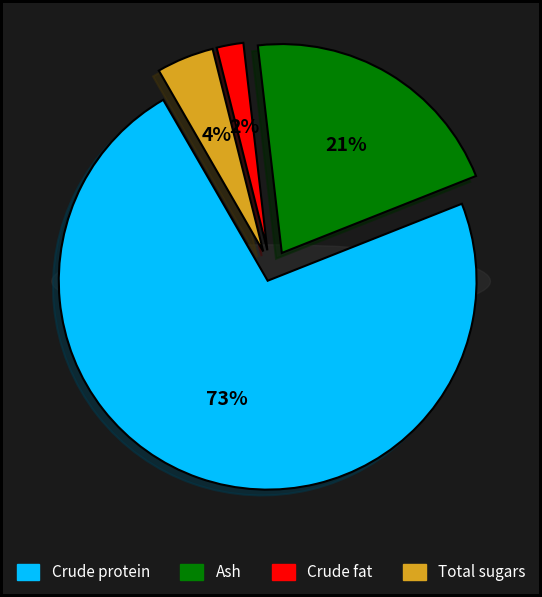

What percentage is the Crude protein slice, to the nearest percent?

73%